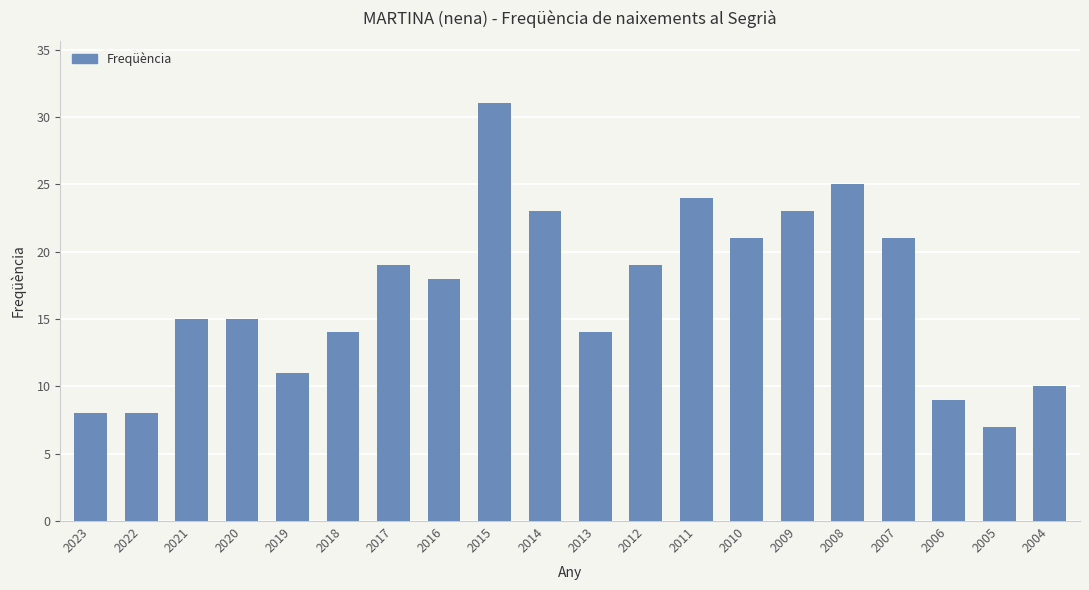

Is it true that the value at 2009 is 11?

False